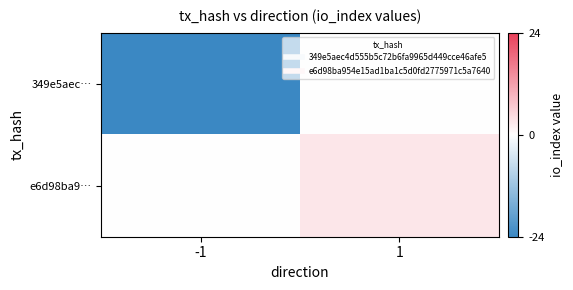

What is the total value across all series at -1?

-24